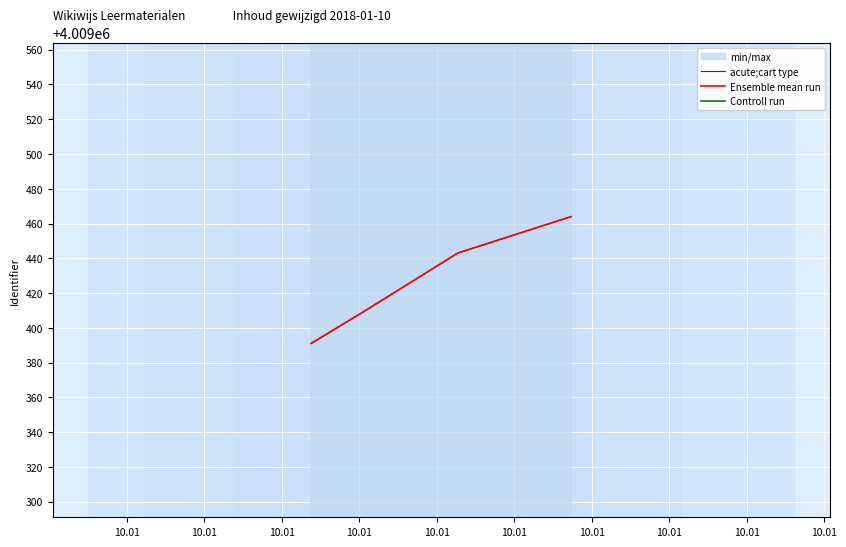

The value of Controll run at 10.01 is 4005401.6. True or false?

True